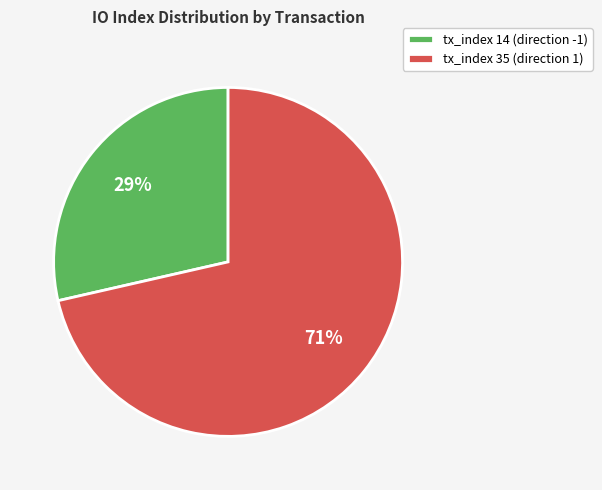

What is the majority slice?

tx_index 35 (direction 1)